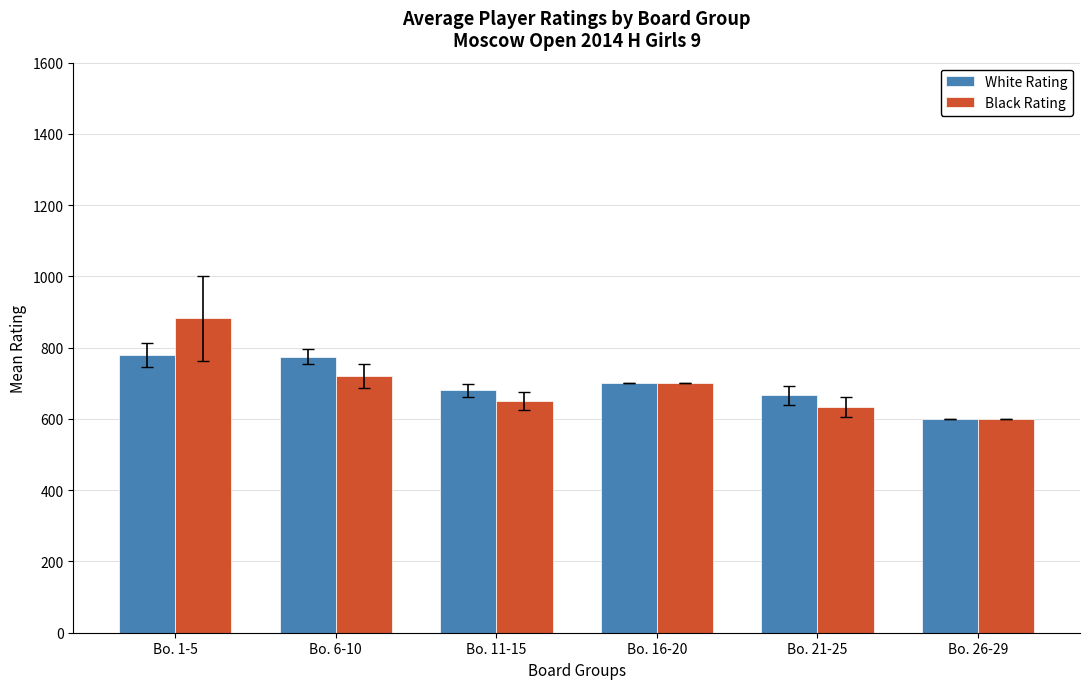

What value does the Black Rating series have at Bo. 16-20?

700.0